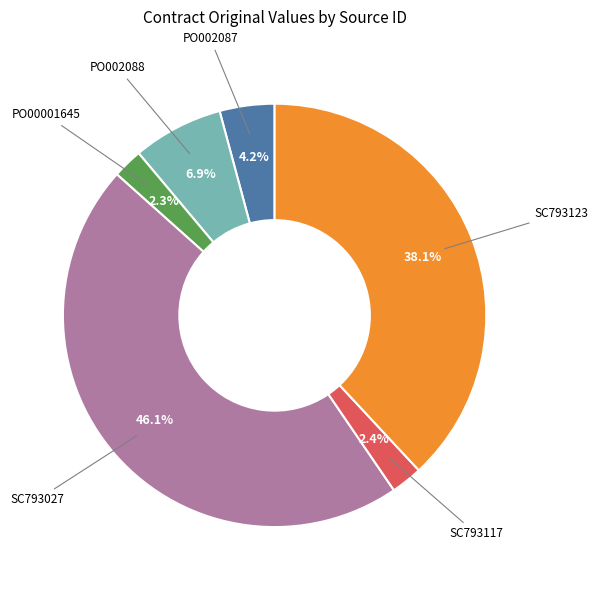

Is it true that SC793027 is 34% of the pie?

False